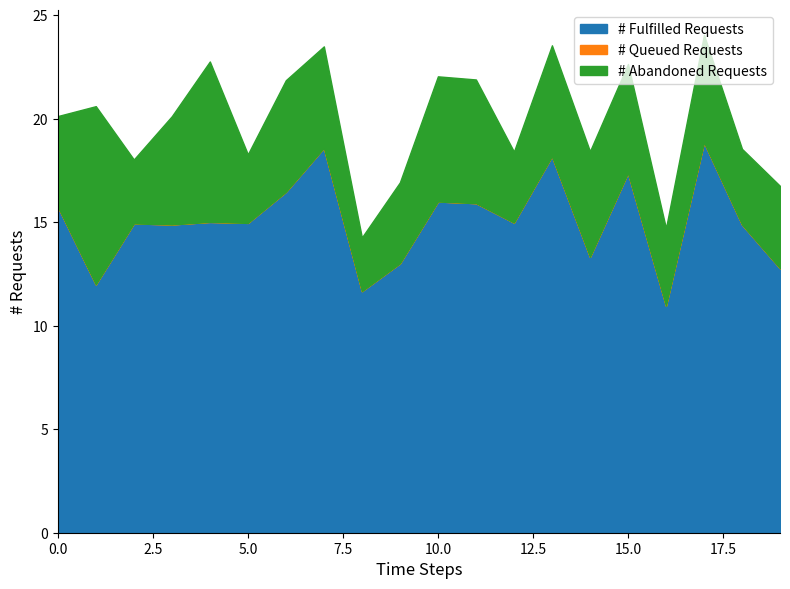

What is the highest value of the # Fulfilled Requests series?

18.9